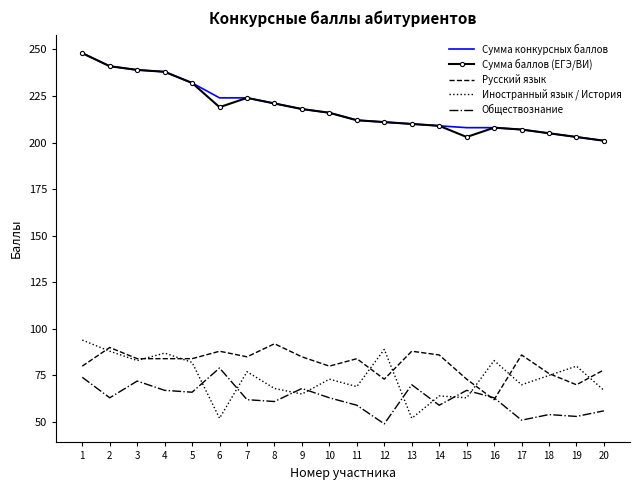

What is the average value of the Иностранный язык / История series?

74